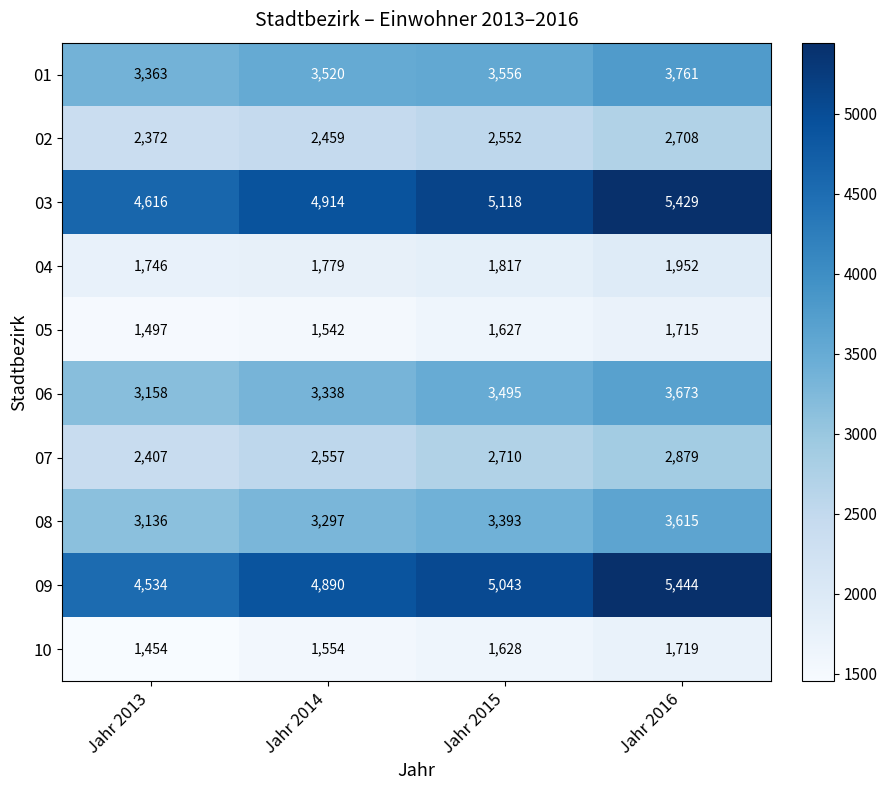

At which label is 09 closest to 4989?

Jahr 2015